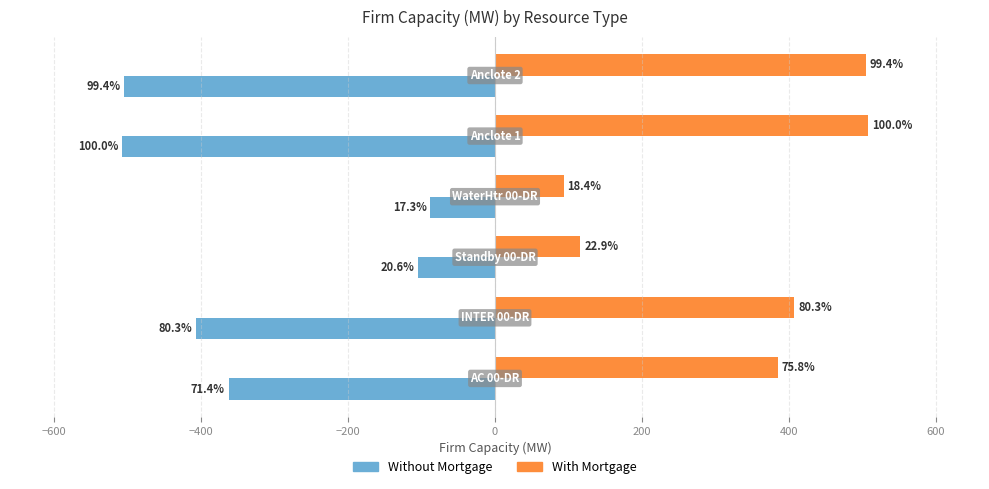

What are all the series names shown in the legend?

Without Mortgage, With Mortgage